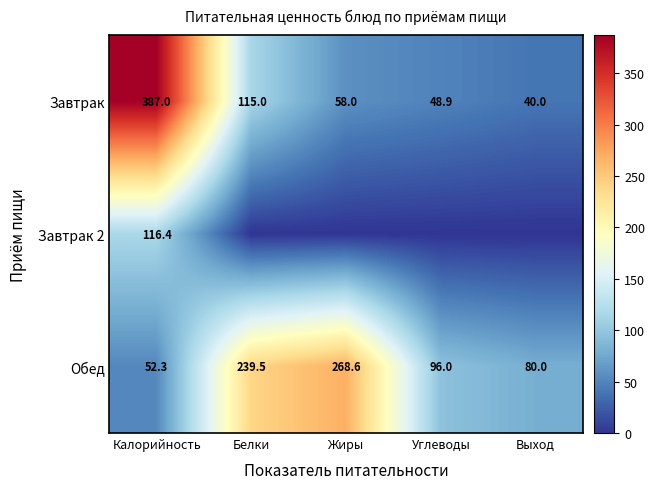

What is the sum of the Завтрак values at Жиры and Калорийность?

445.0